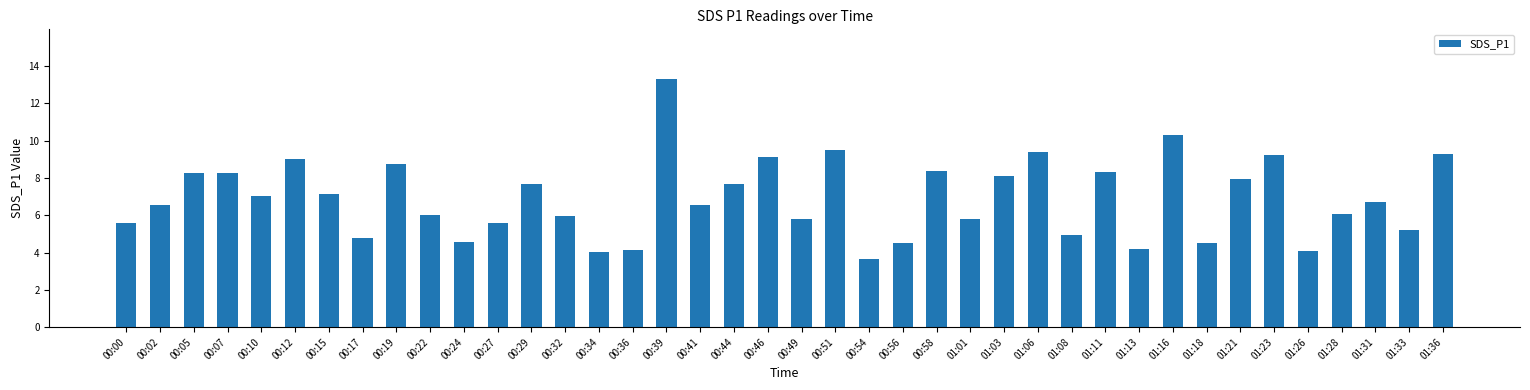

Which label corresponds to the largest value in the chart?

00:39